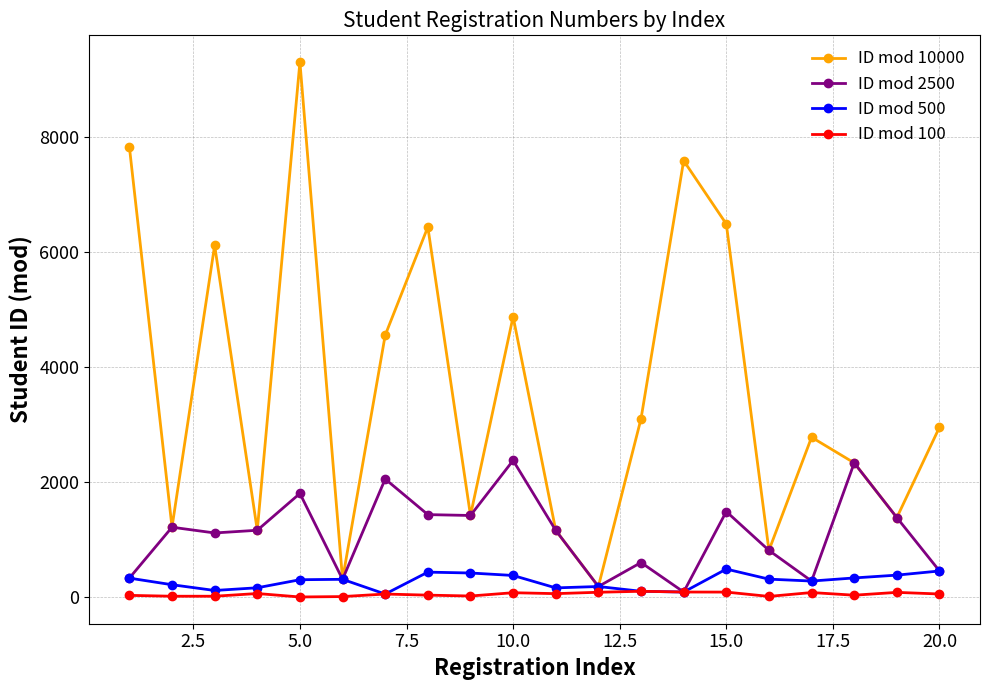

Which series has the largest total across all categories?

ID mod 10000